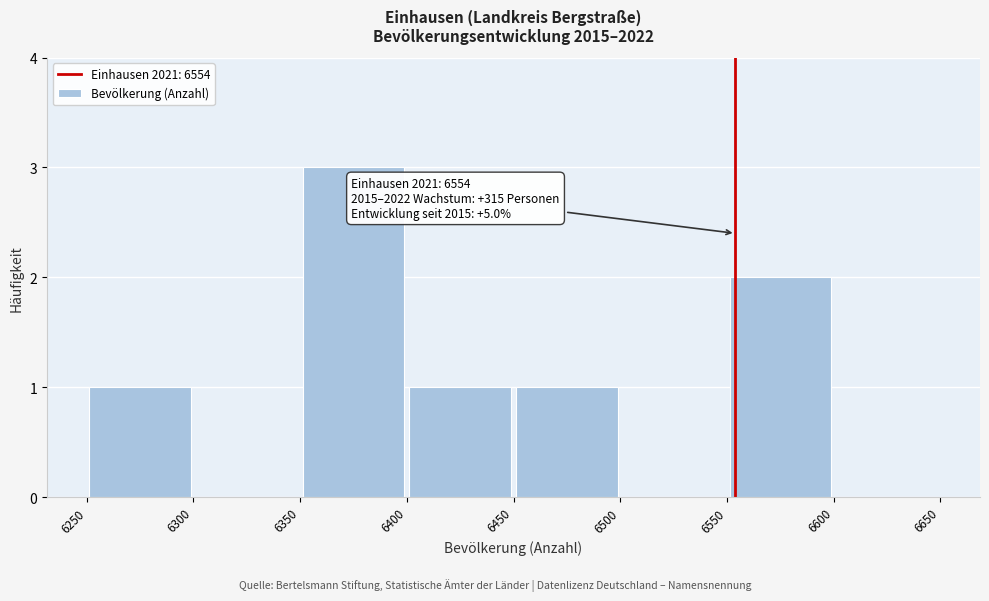

Which range on the x-axis has the tallest bar?

6350 to 6400